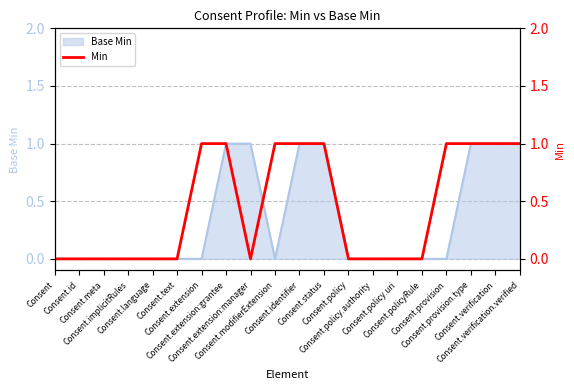

What is the maximum value shown in the chart?

1